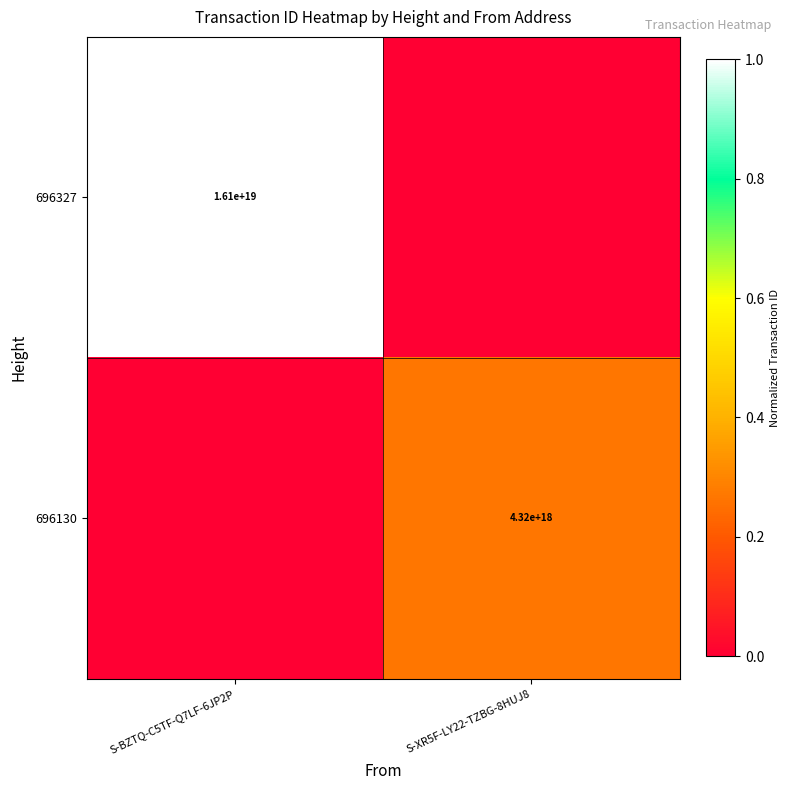

True or false: 696130 has a value of 2916541772294833664 at S-XR5F-LY22-TZBG-8HUJ8.

False